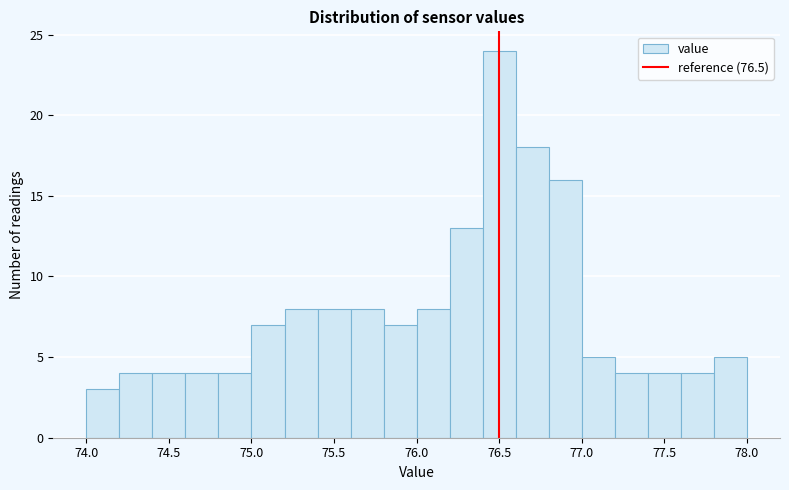

What is the height of the bar covering 74.2 to 74.4 on the x-axis? The values are not printed on the chart, so give them approximately, as read against the axis.

4